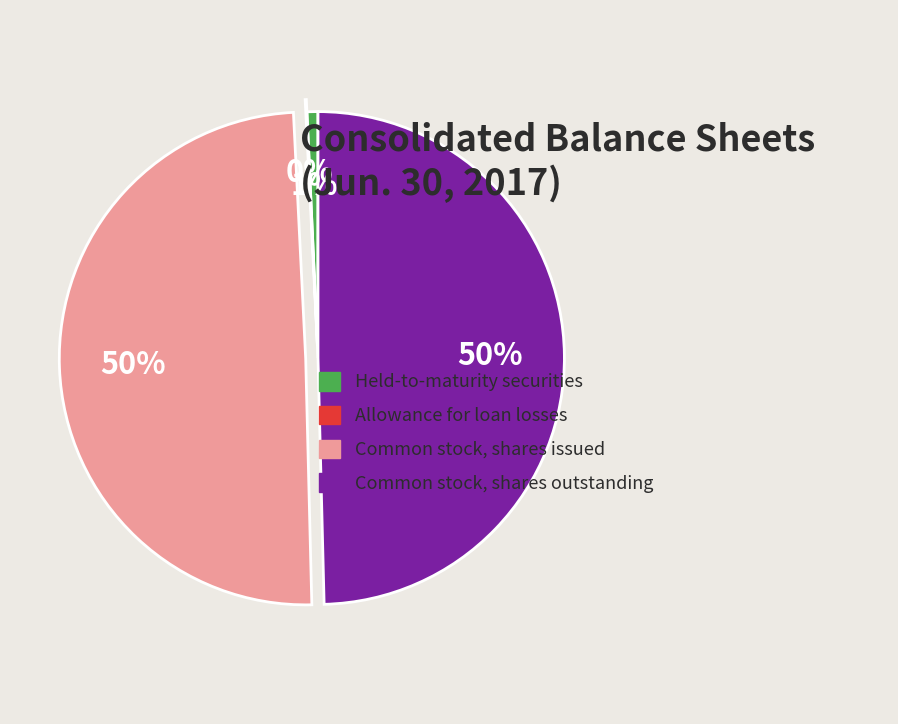

Is there any slice that represents more than half of the pie?

No